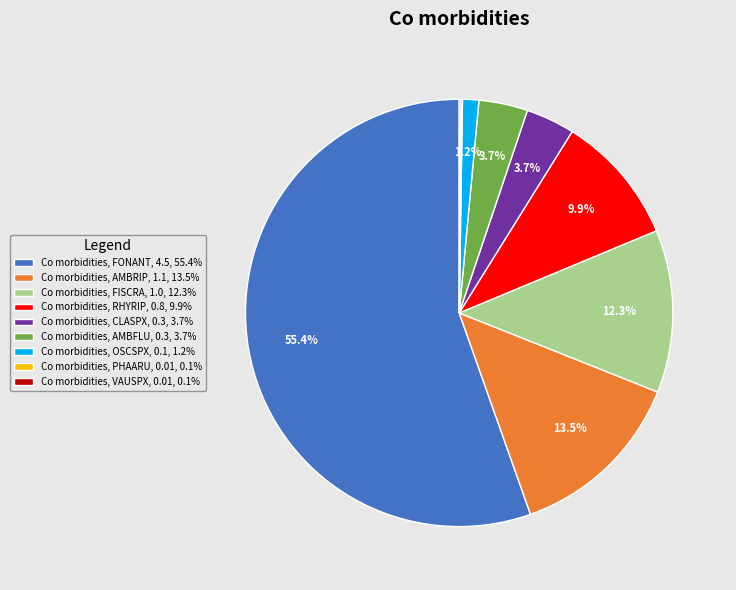

What is the total percentage of Co morbidities, OSCSPX, 0.1, 1.2% and Co morbidities, CLASPX, 0.3, 3.7%?

4.9%